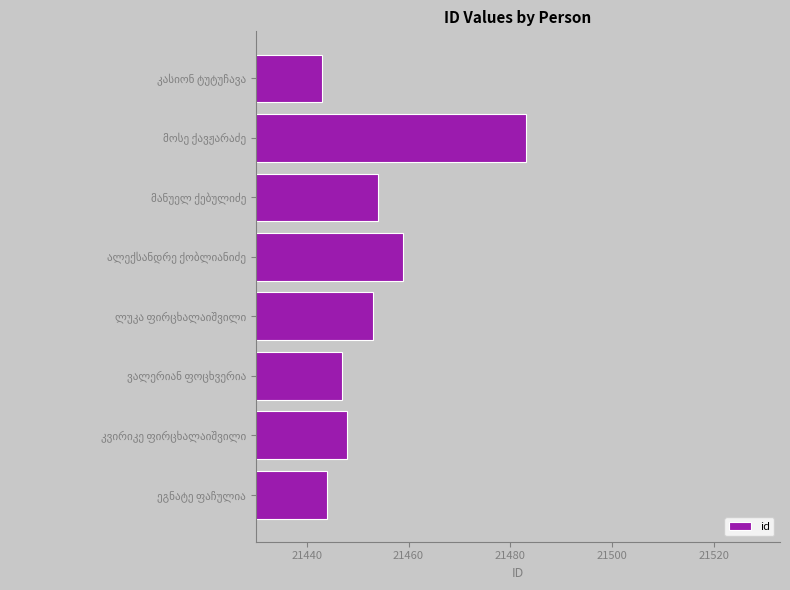

What is the difference between the maximum and minimum values?

40